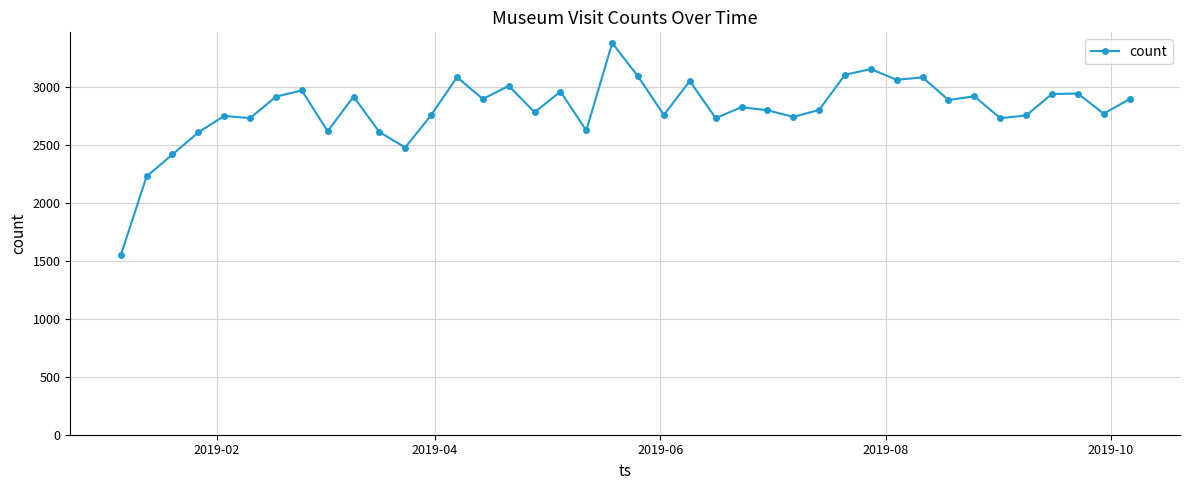

What is the value of the 17th point from the left?

2779